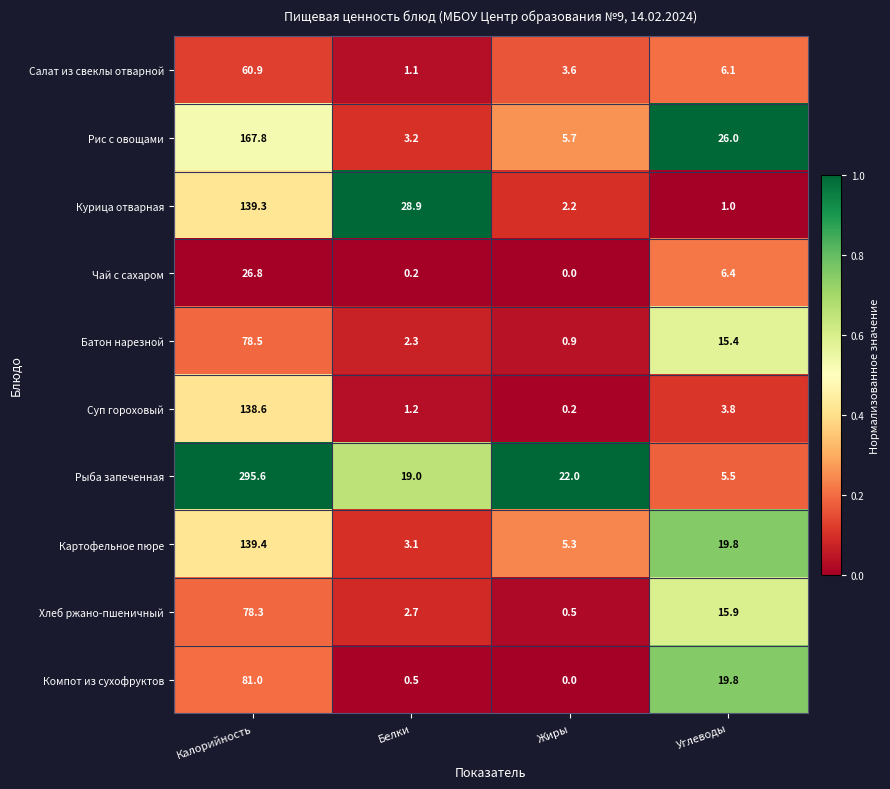

Rank the series by their maximum value, from highest to lowest.

Рыба запеченная, Рис с овощами, Картофельное пюре, Курица отварная, Суп гороховый, Компот из сухофруктов, Батон нарезной, Хлеб ржано-пшеничный, Салат из свеклы отварной, Чай с сахаром